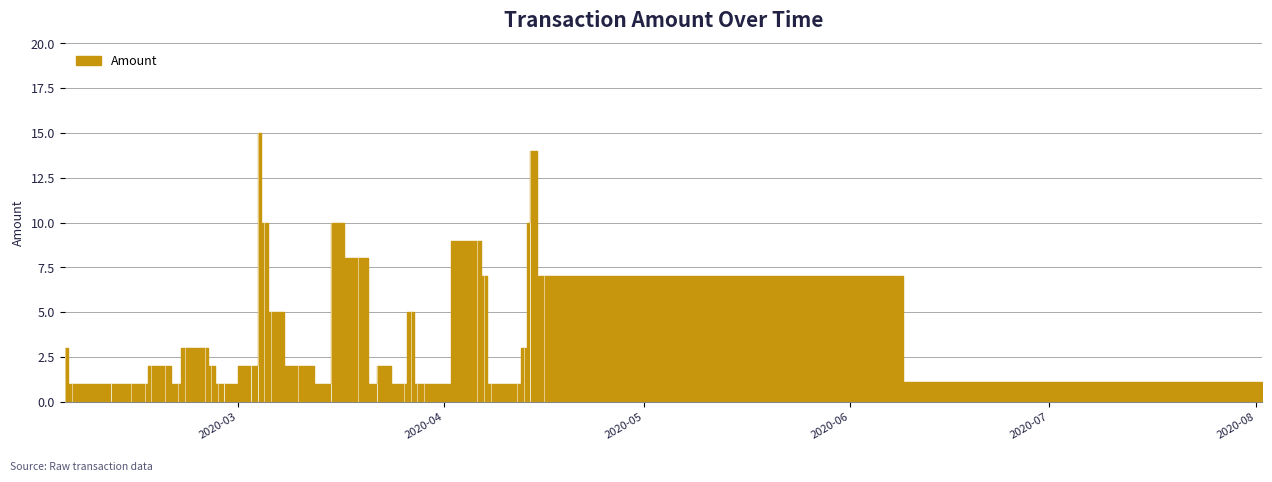

At which label is the value closest to 8?

2020-03-19